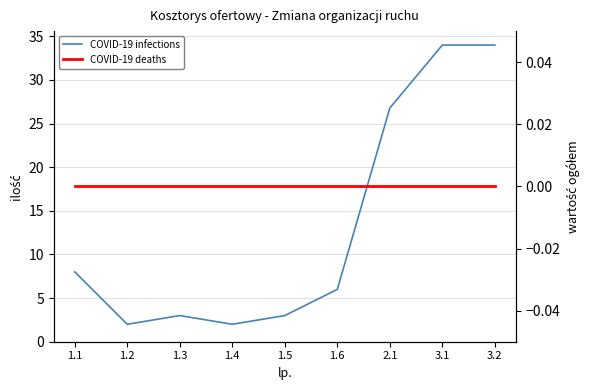

What is the sum of all COVID-19 infections values?

118.8